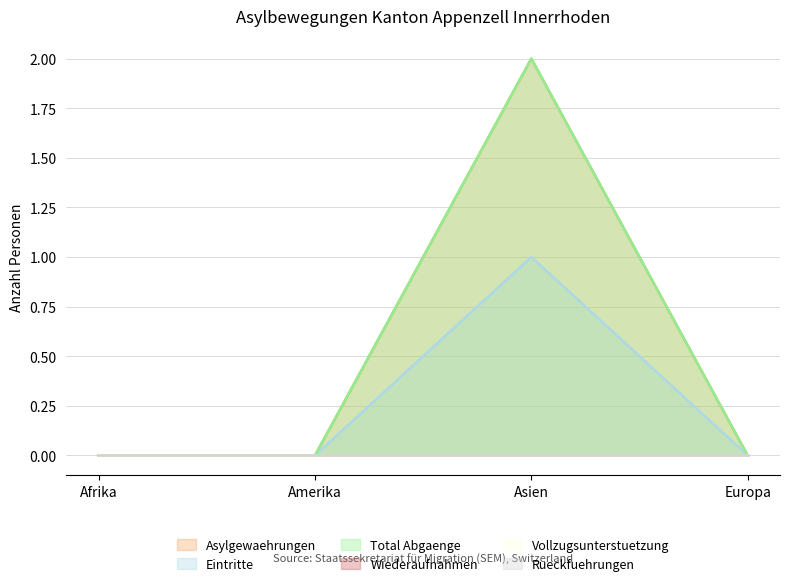

True or false: Wiederaufnahmen has a value of 0 at Asien.

True